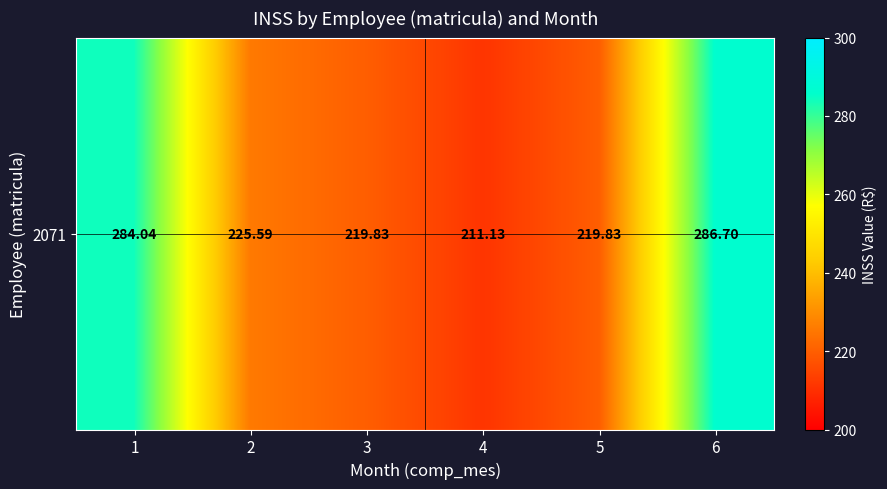

Approximately how many times larger is the value at 5 compared to 3?

1.0